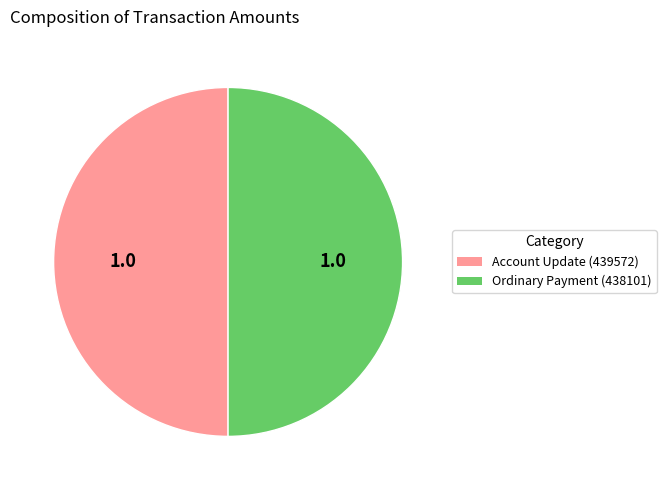

True or false: Account Update (439572) accounts for 41% of the total.

False